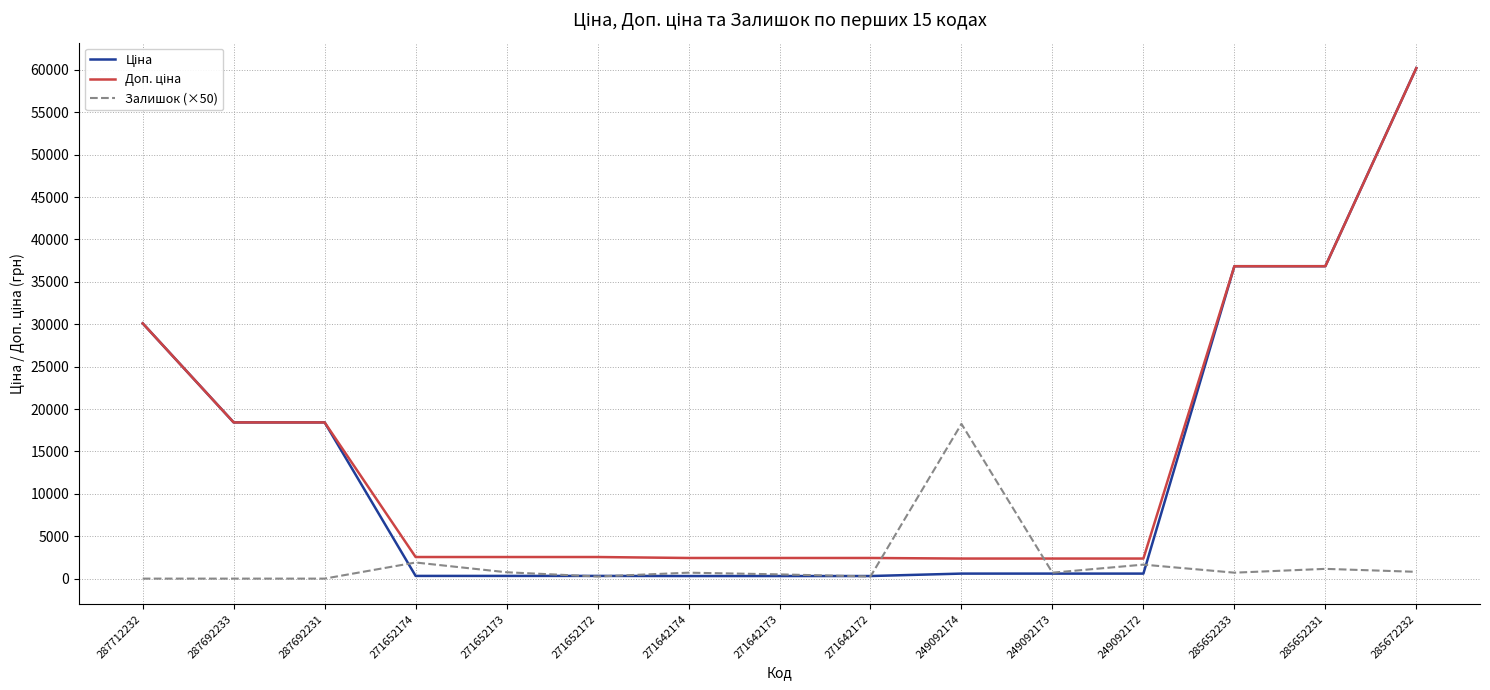

What is the difference between the highest and lowest values at 287712232?

30102.8